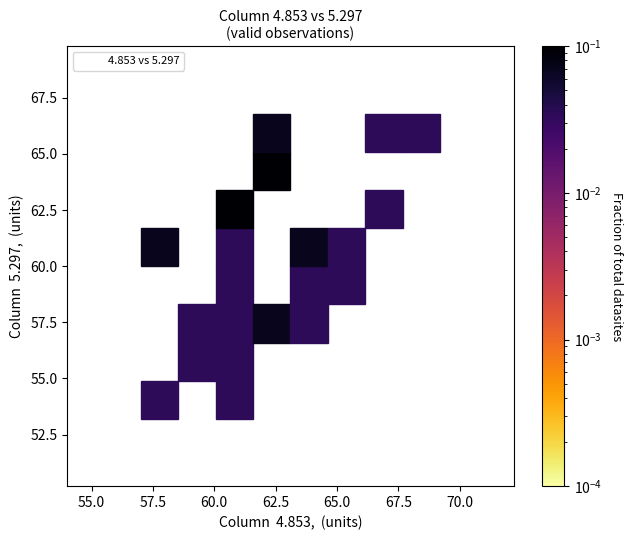

What is the range of Y values (max minus min)?

13.6